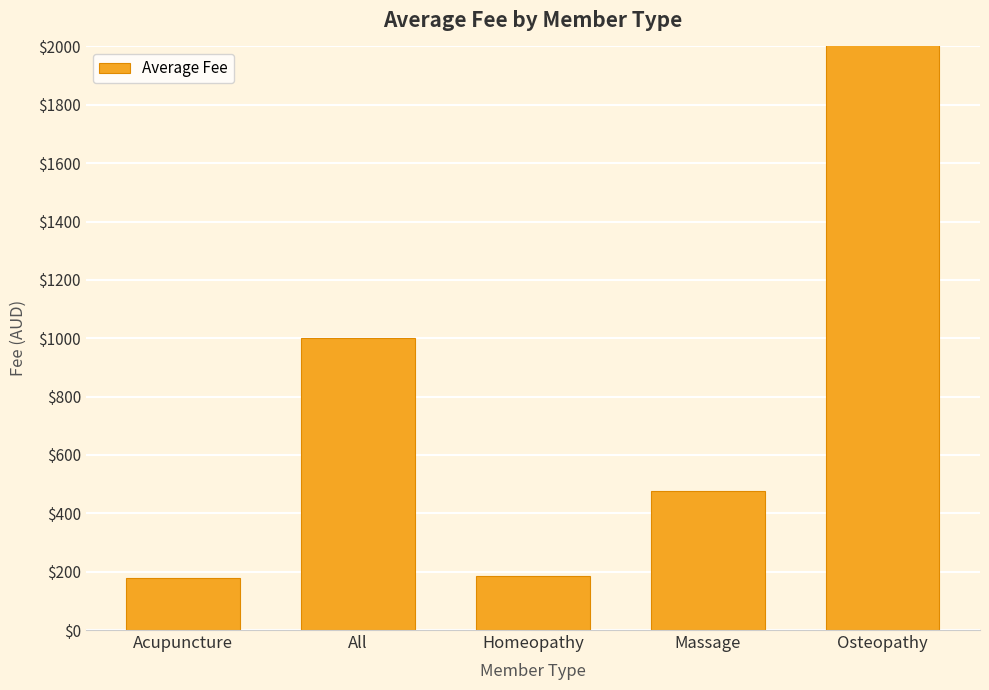

Reading left to right, extract all data points from this chart.

Acupuncture=180.0	All=1000.0	Homeopathy=186.7	Massage=475.0	Osteopathy=2047.5